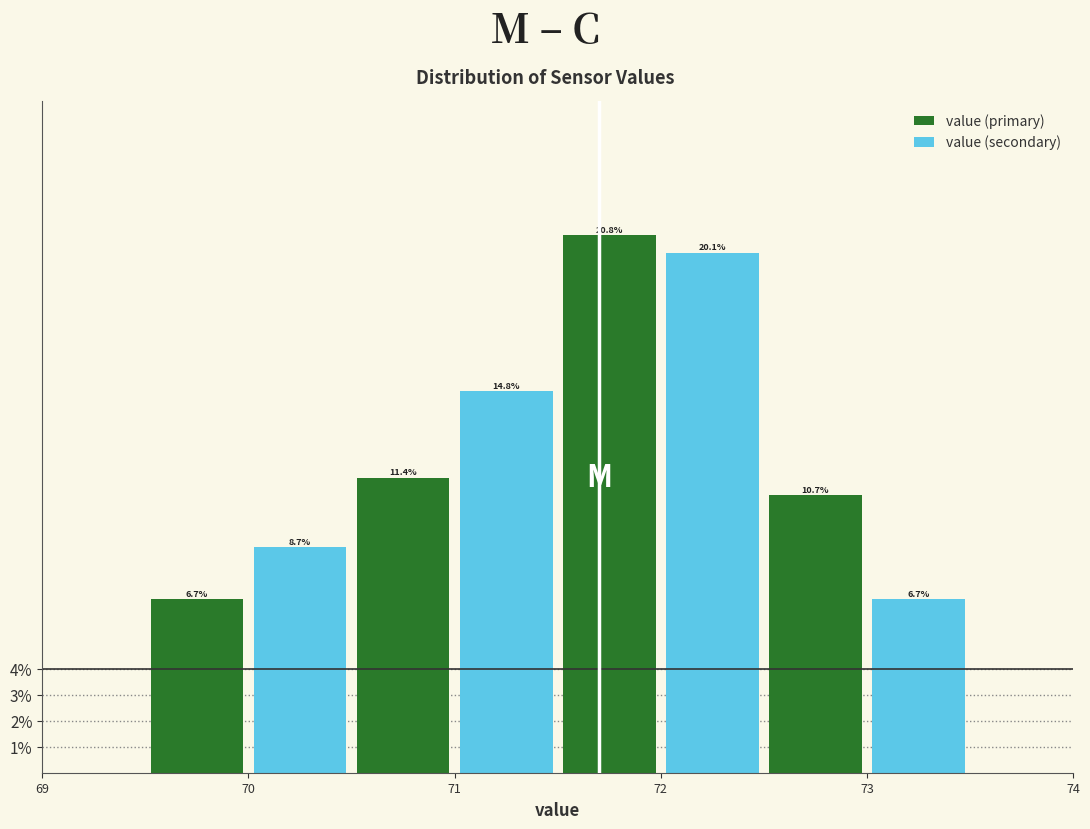

Reading left to right, transcribe all the data shown in this chart.

value (primary): 6.7	11.4	20.8	10.7
value (secondary): 8.7	14.8	20.1	6.7